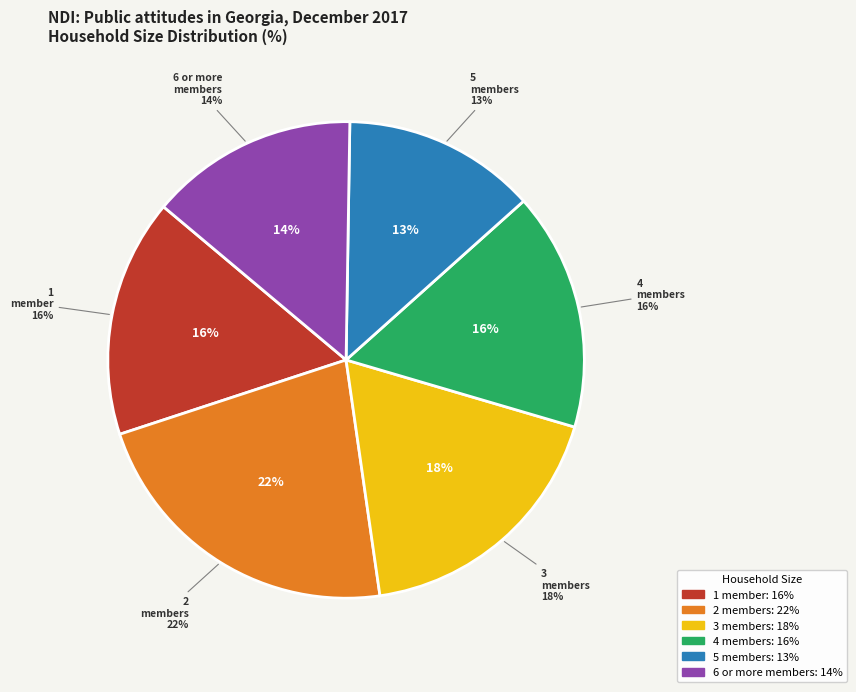

Does any single category account for the majority?

No